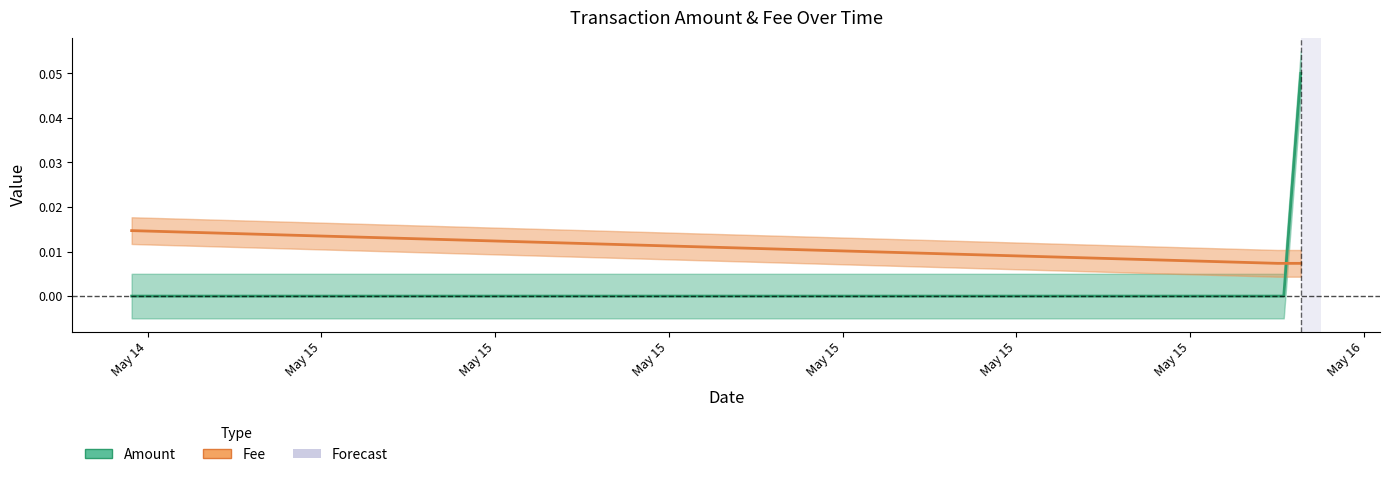

The value of Amount at May 15 is 0.0. True or false?

False